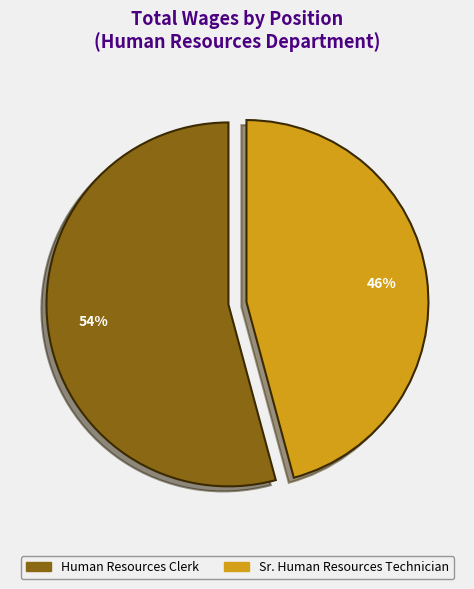

Rank the categories by value from lowest to highest.

Sr. Human Resources Technician, Human Resources Clerk